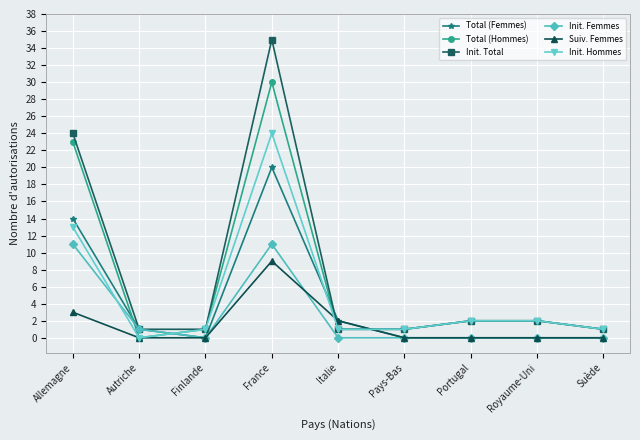

What is the difference between the maximum and second lowest values in the Total (Hommes) series?

29